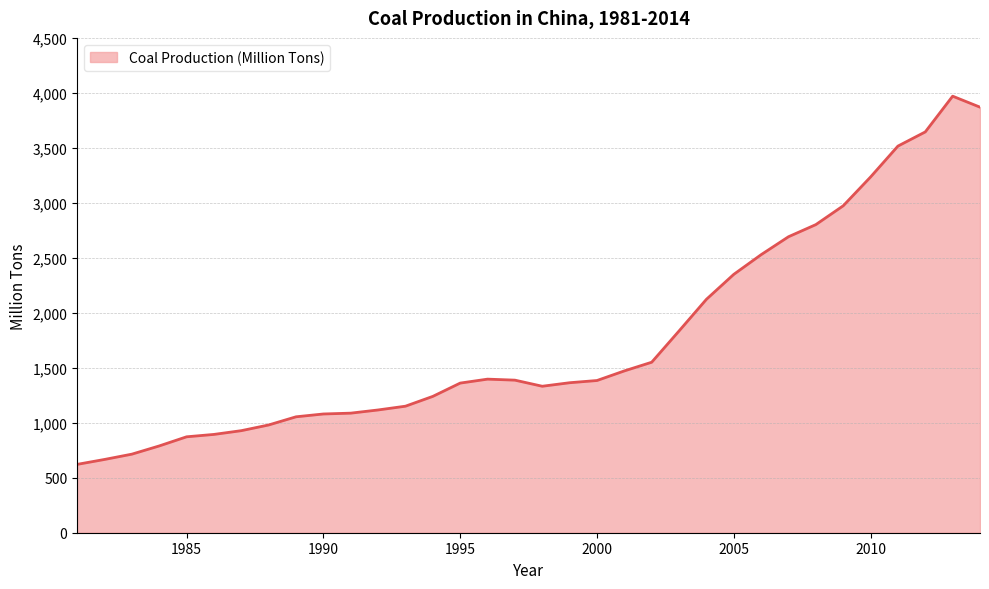

What is the difference between the maximum and minimum values?

3348.4